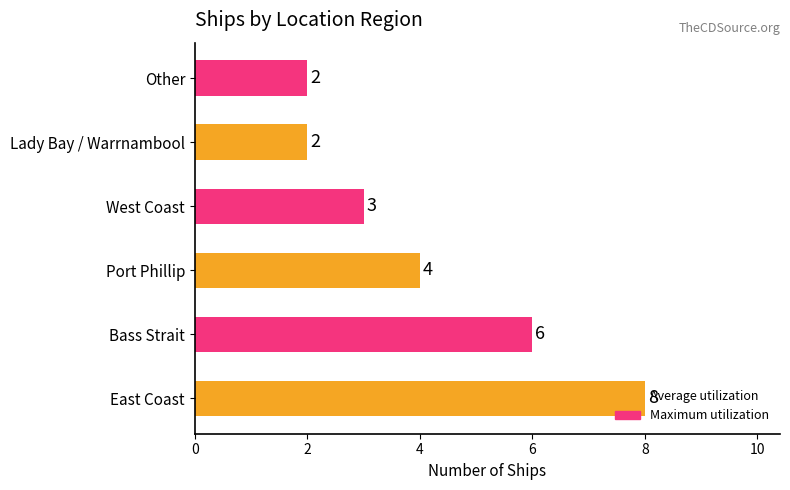

What is the ratio of the value at Lady Bay / Warrnambool to the value at Port Phillip?

0.5